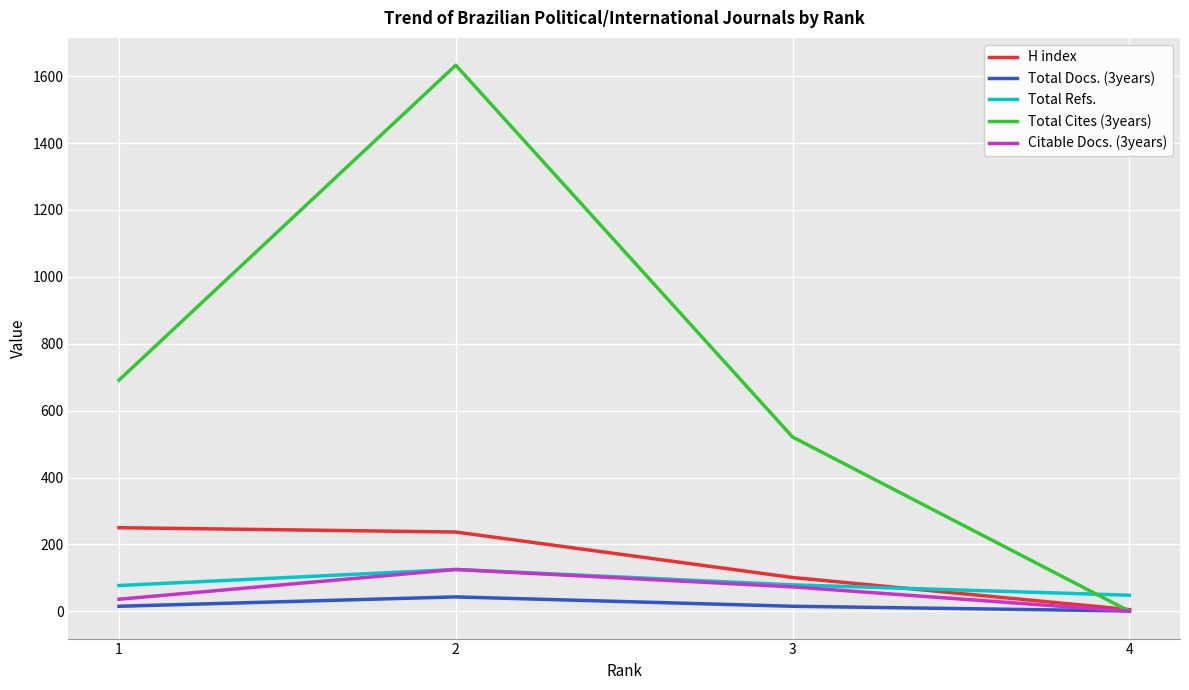

Rank the series at 1 from highest to lowest value.

Total Cites (3years), H index, Total Refs., Citable Docs. (3years), Total Docs. (3years)